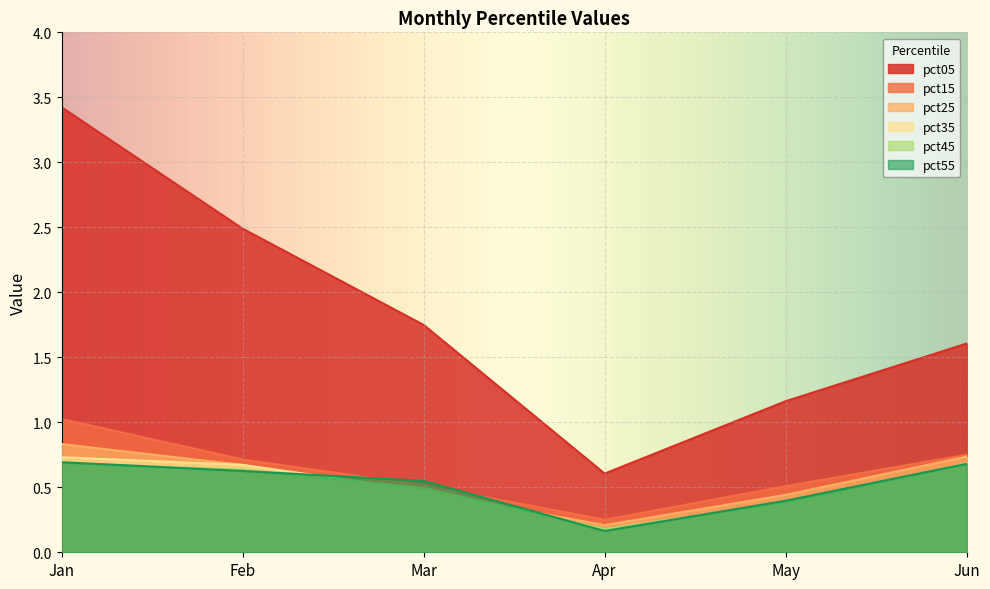

How many interior local valleys does the pct55 series have?

1